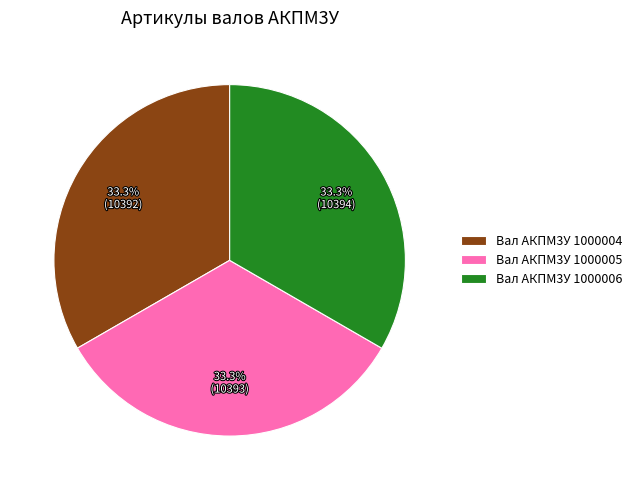

Count the number of slices in the pie.

3